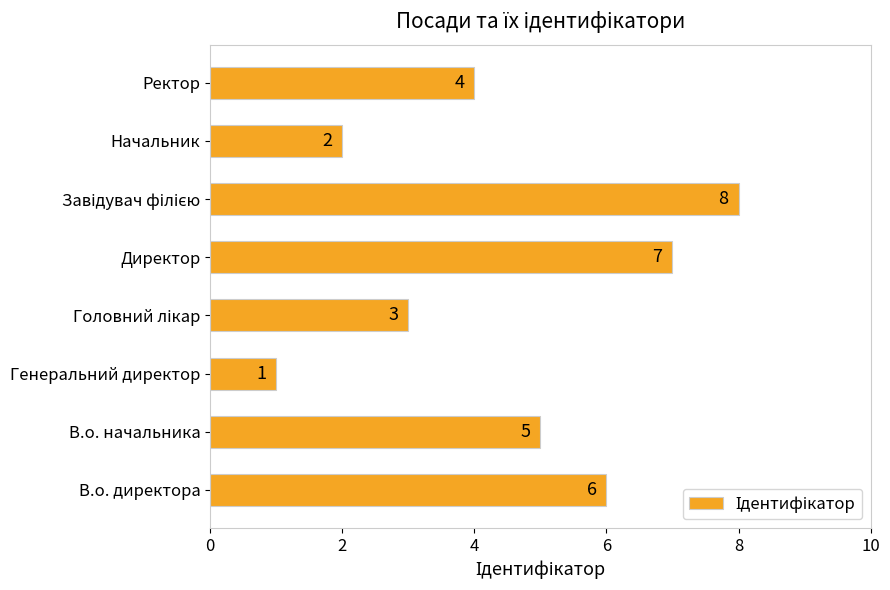

What is the difference between the maximum and minimum values?

7